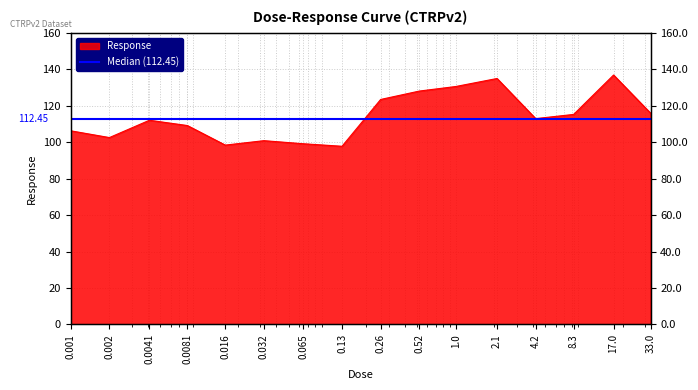

What is the difference between the values at 0.13 and 1.0?

32.8